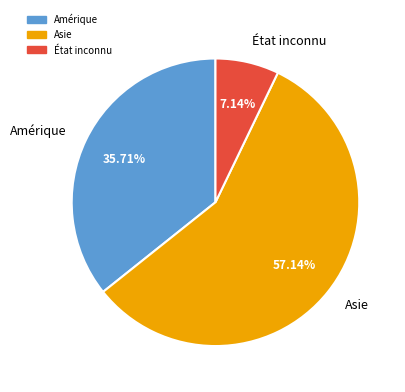

Approximately how many times larger is the value at Amérique compared to État inconnu?

5.0